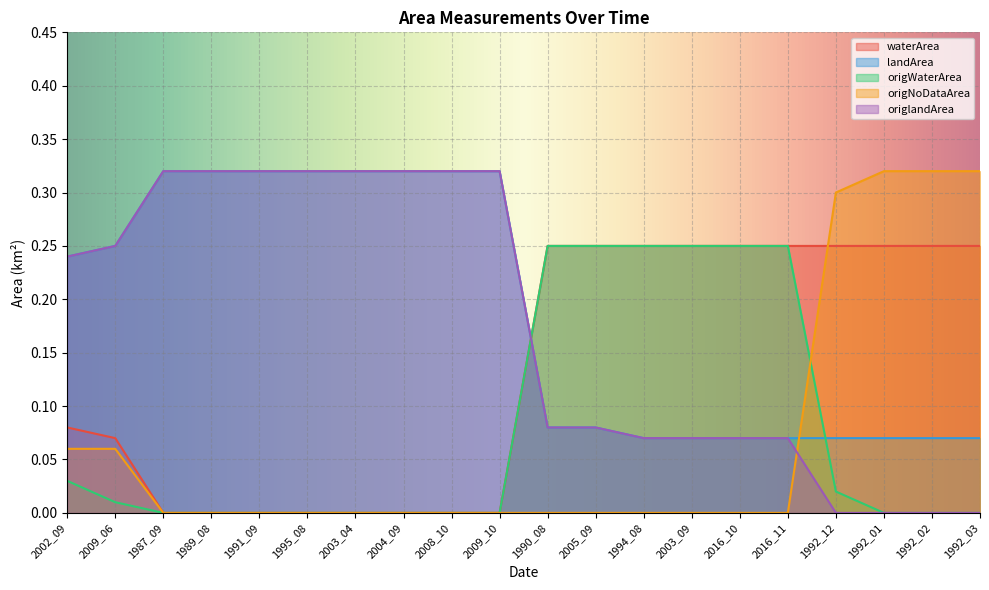

The value of waterArea at 2009_06 is 0.1. True or false?

True